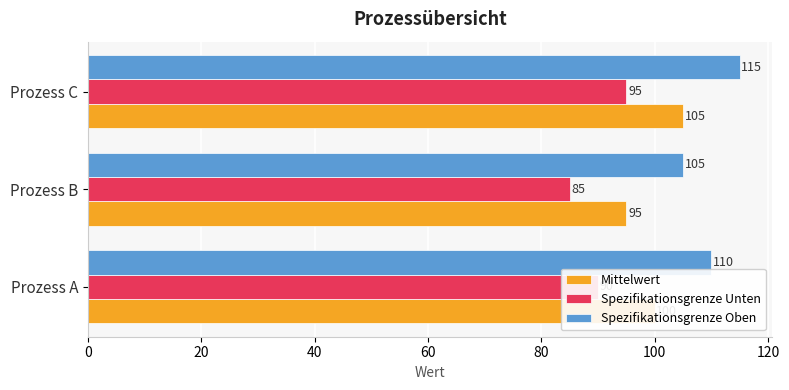

Which category has the highest value in the Spezifikationsgrenze Unten series?

Prozess C